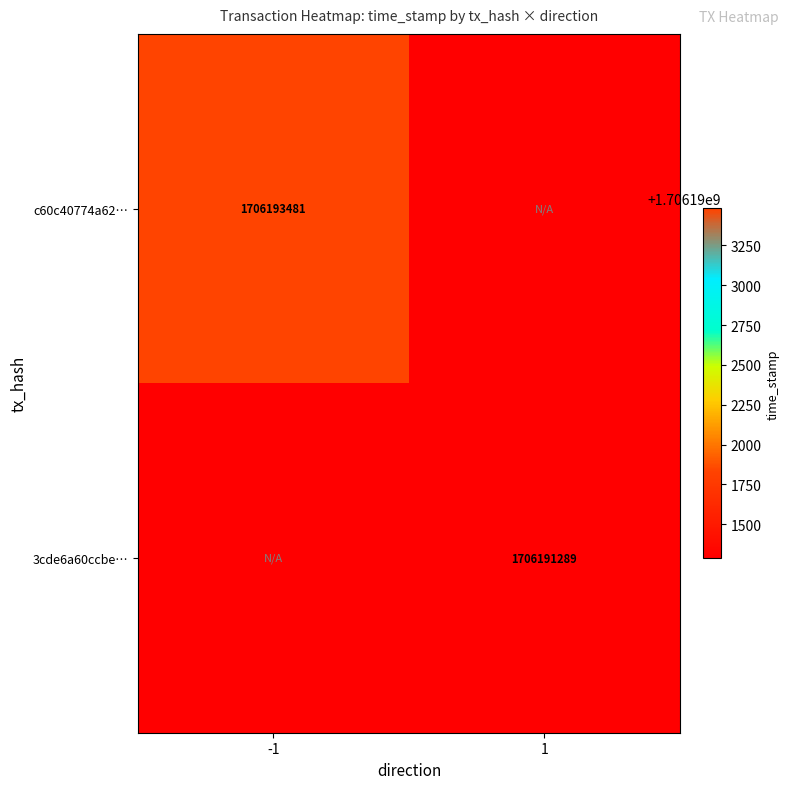

The c60c40774a62… series shows 1706193481 at -1. True or false?

True